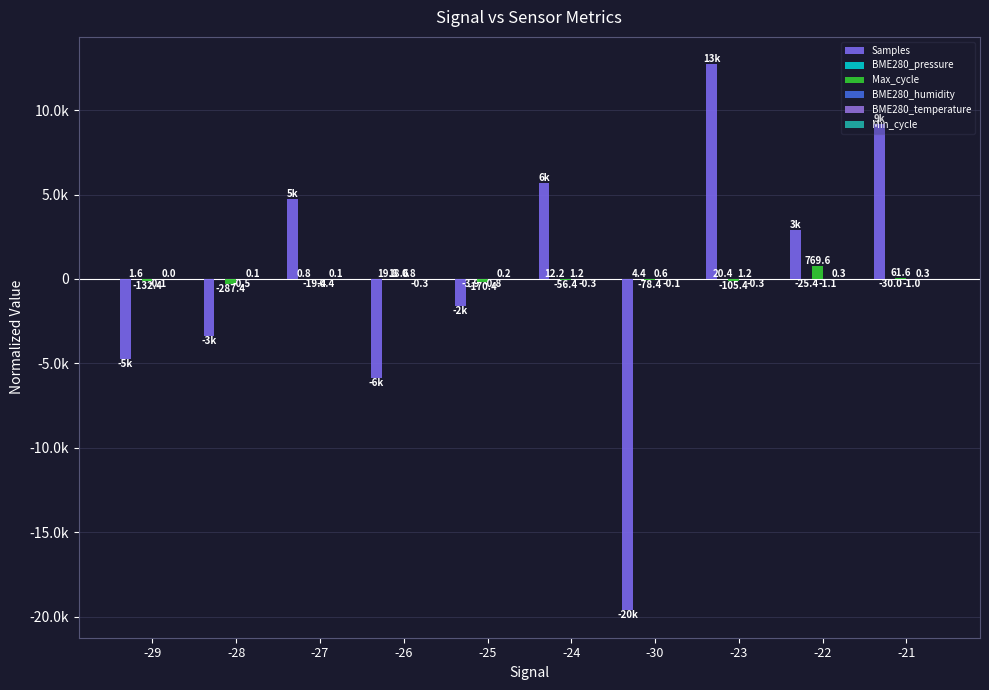

What is the difference between the Max_cycle values at -22 and -30?

848.0